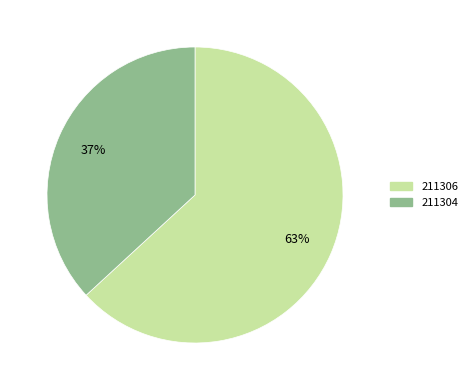

Between 211304 and 211306, which is larger?

211306